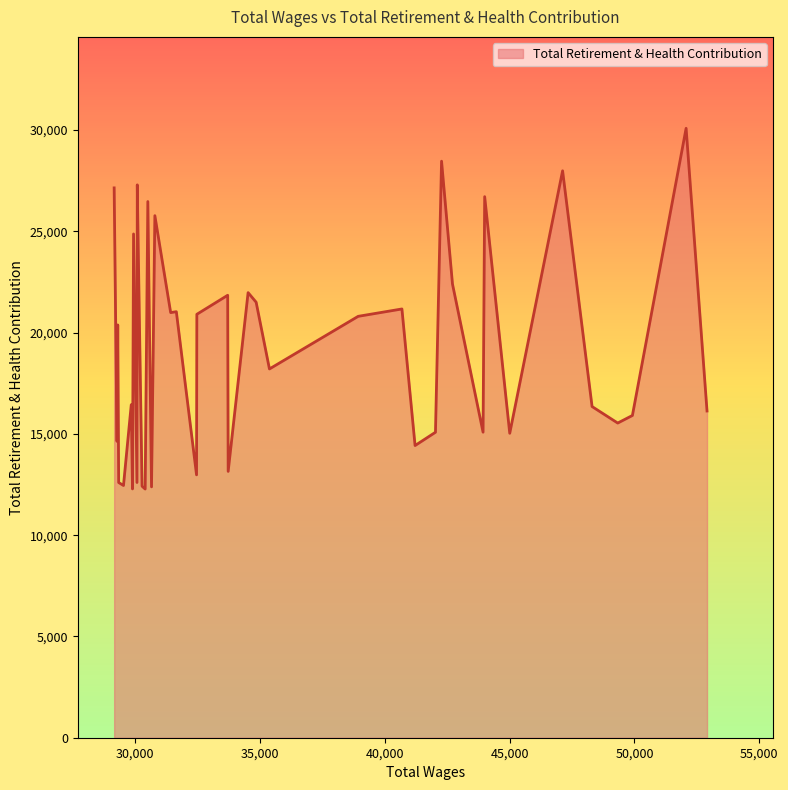

What is the maximum value shown in the chart?

30083